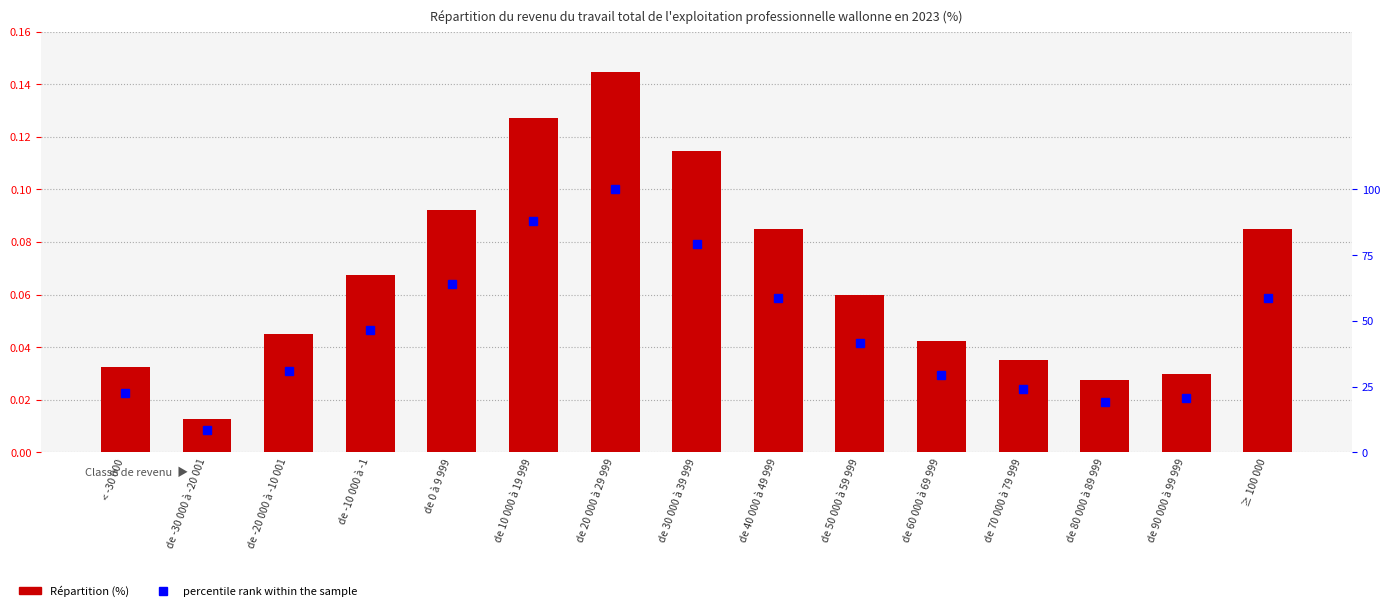

What are all the series names shown in the legend?

Répartition (%), percentile rank within the sample